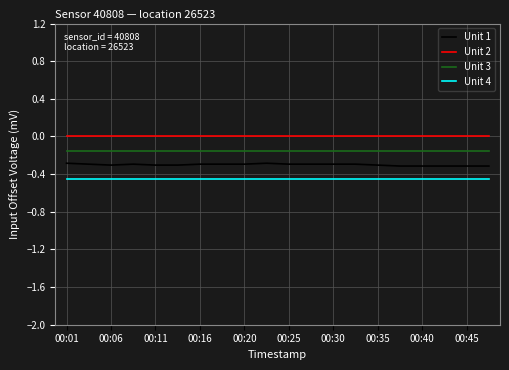

Which series has the largest total across all categories?

Unit 2